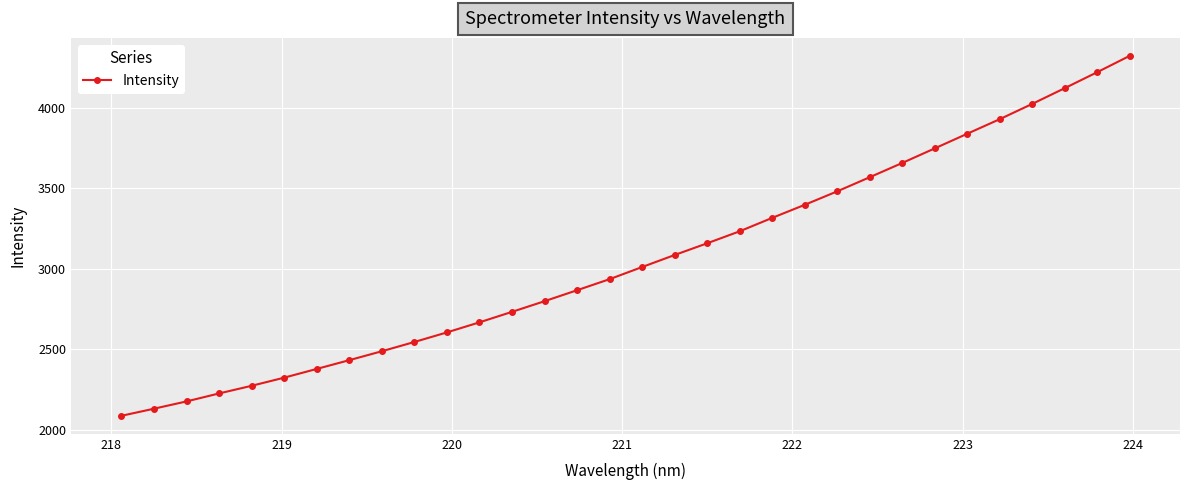

What is the value of the 18th point from the left?

3084.3